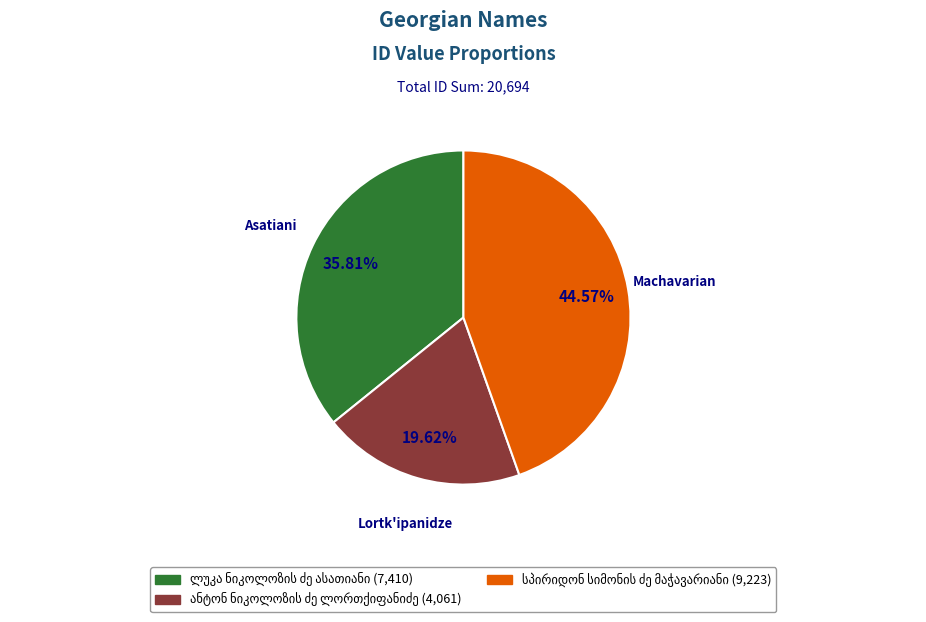

Count the number of slices in the pie.

3